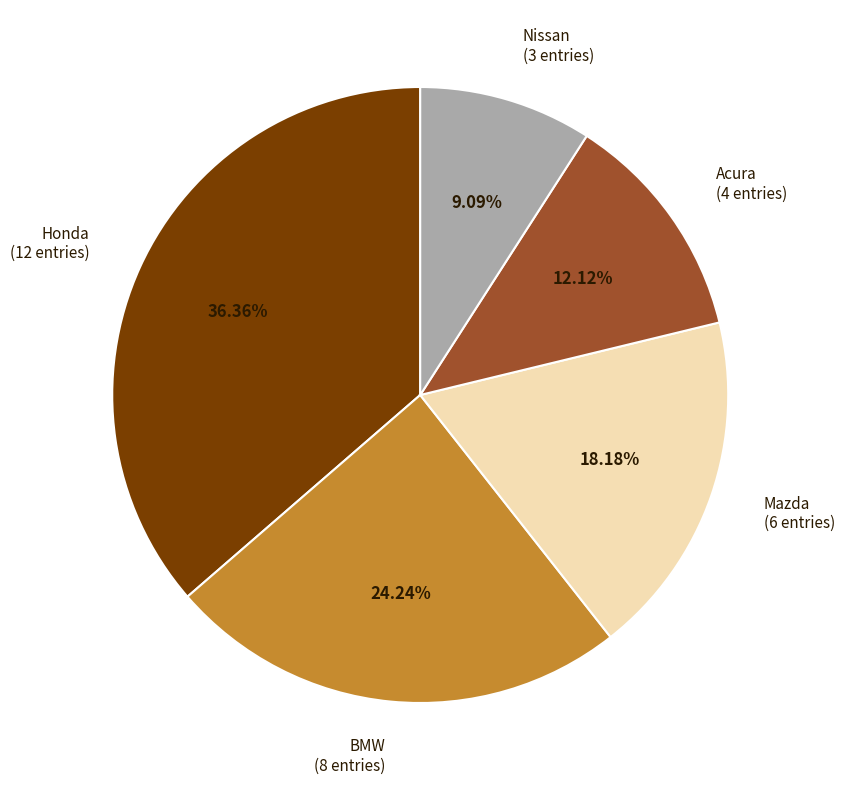

Which slice is the smallest?

Nissan